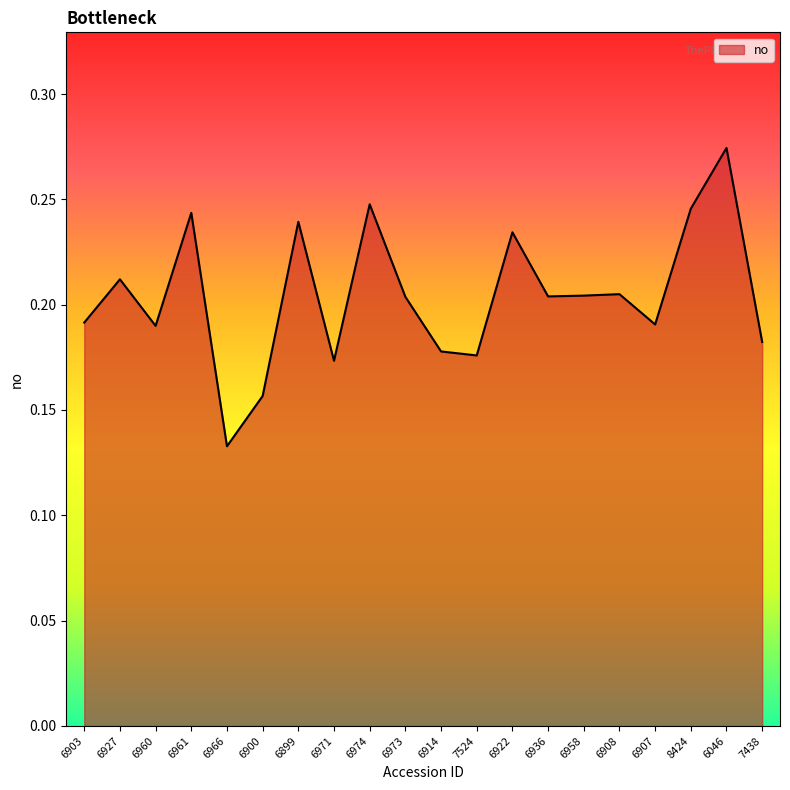

Which has a higher value, 6914 or 6907?

6907